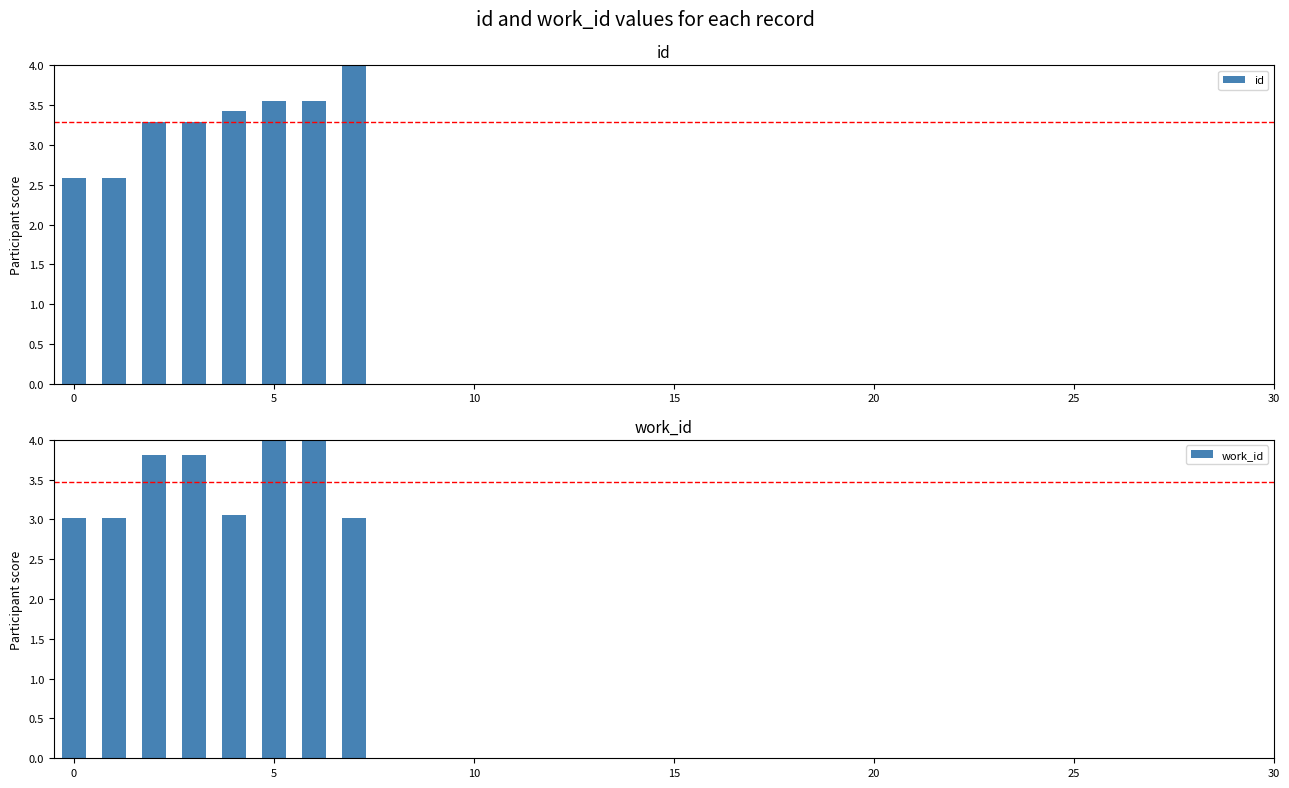

What is the difference between the maximum and minimum values in the id series?

1.4